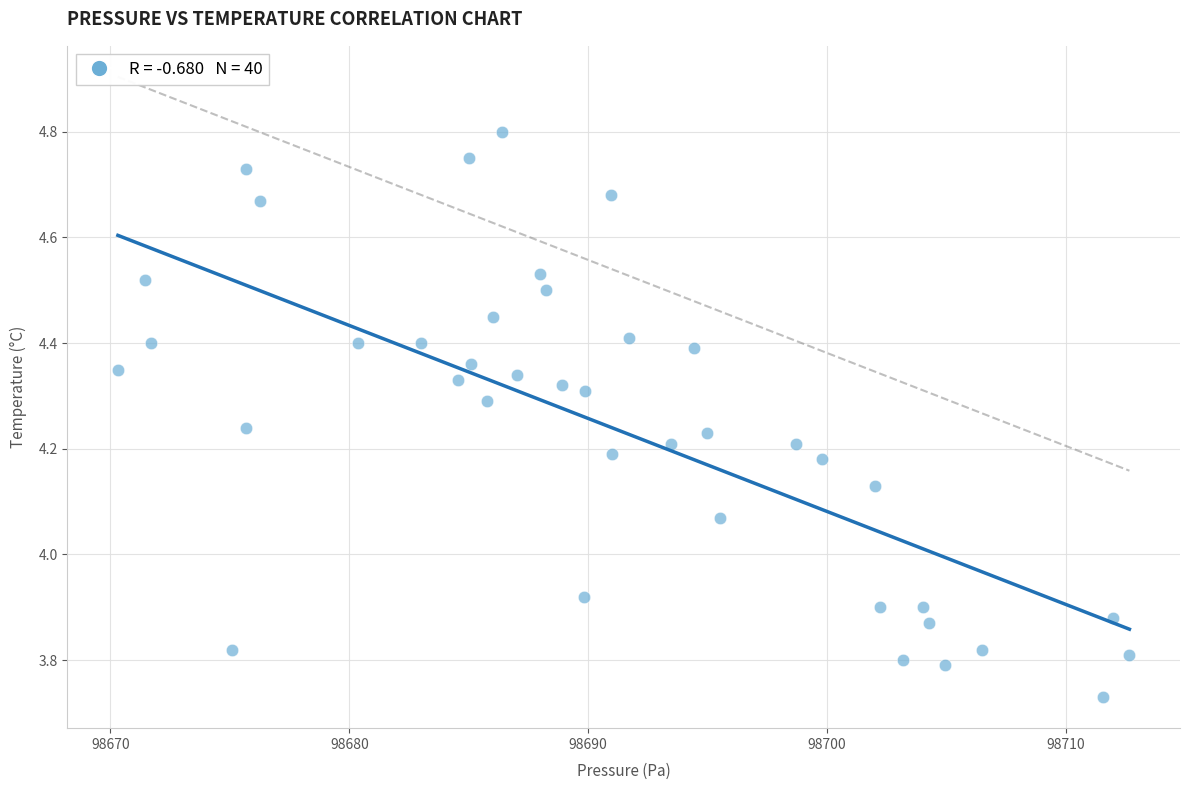

What is the range of X values (max minus min)?

42.4